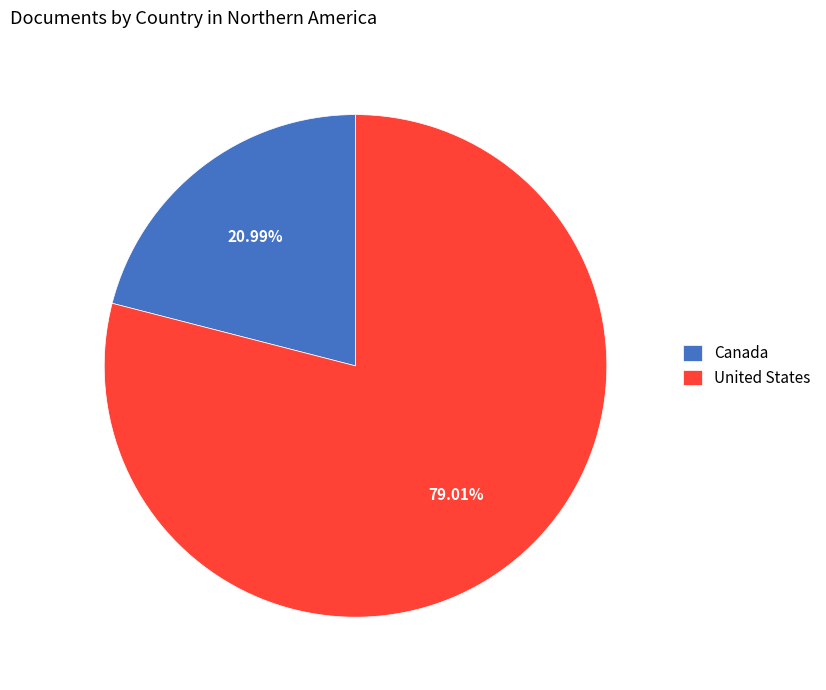

Which category has the smallest portion of the pie?

Canada